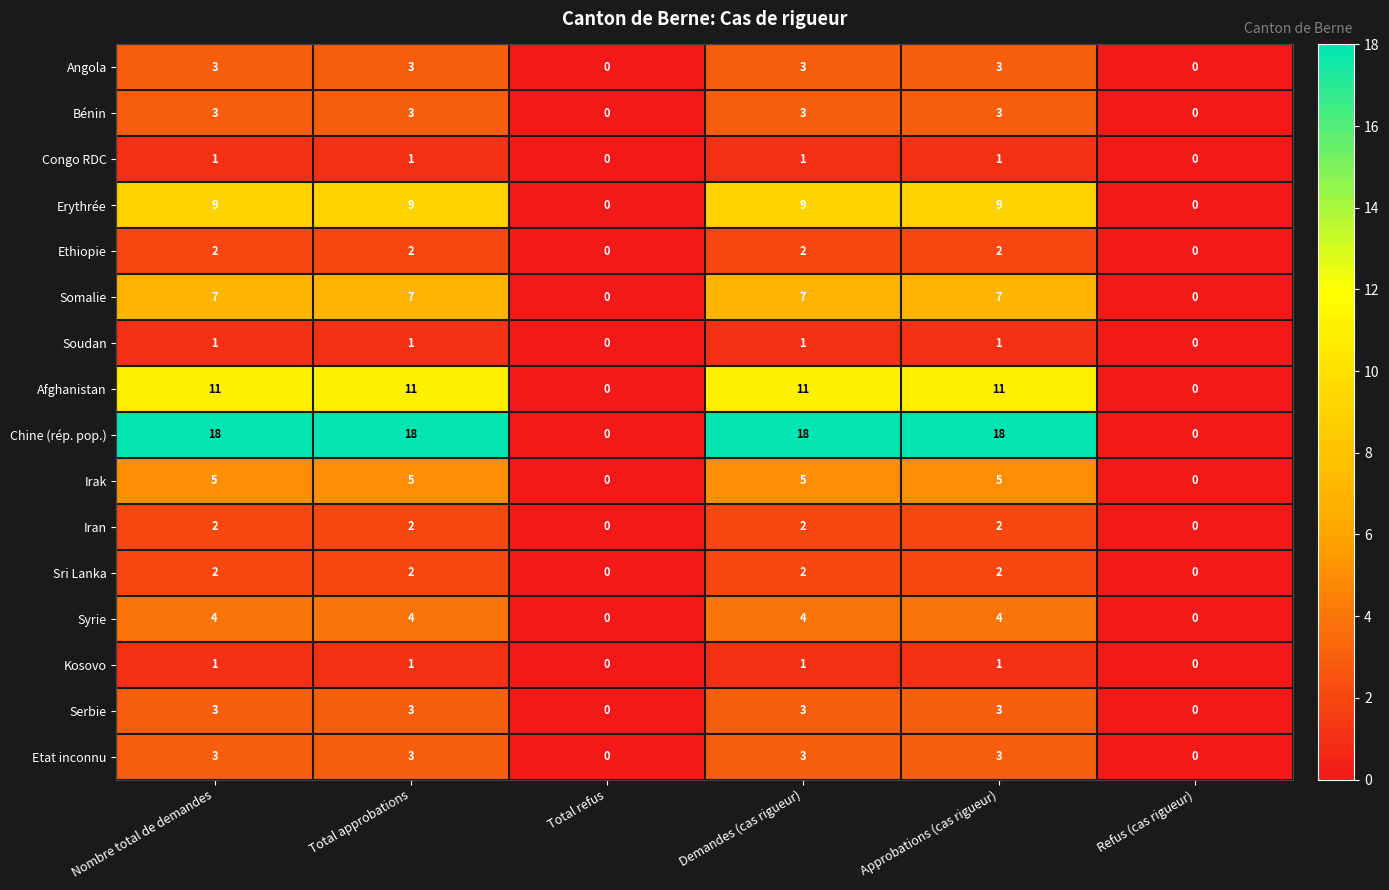

What is the total value across all series at Nombre total de demandes?

75